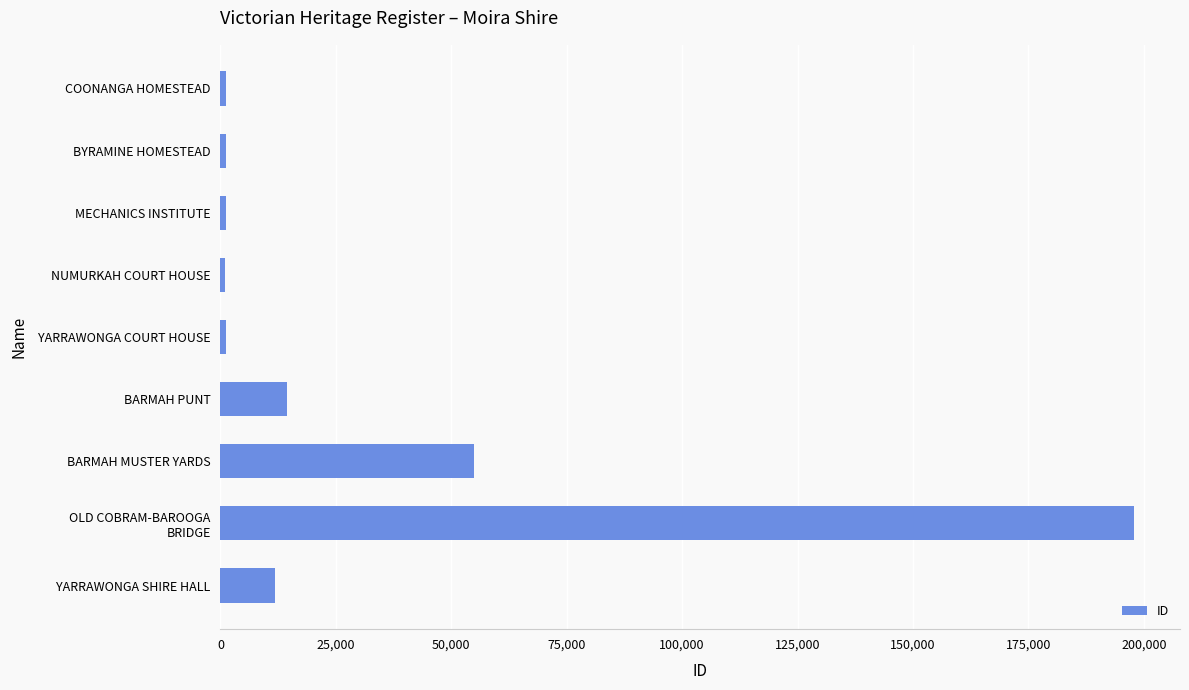

The value at YARRAWONGA SHIRE HALL is 11802. True or false?

True